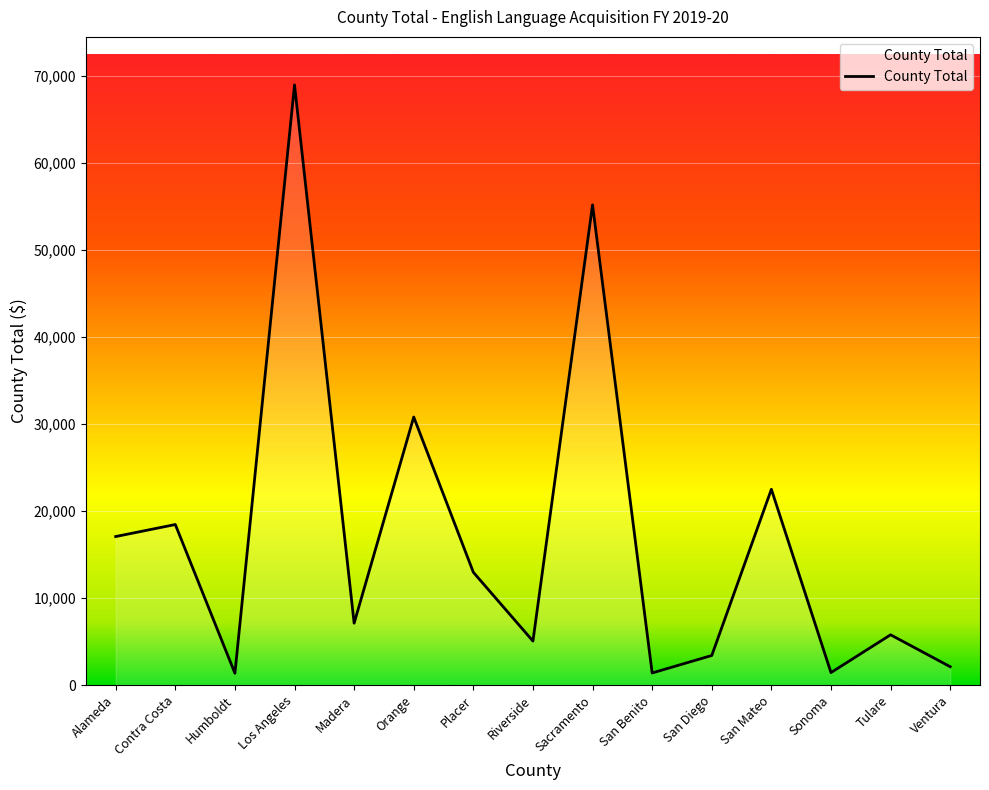

The chart shows a value of 12965 at Placer. True or false?

True